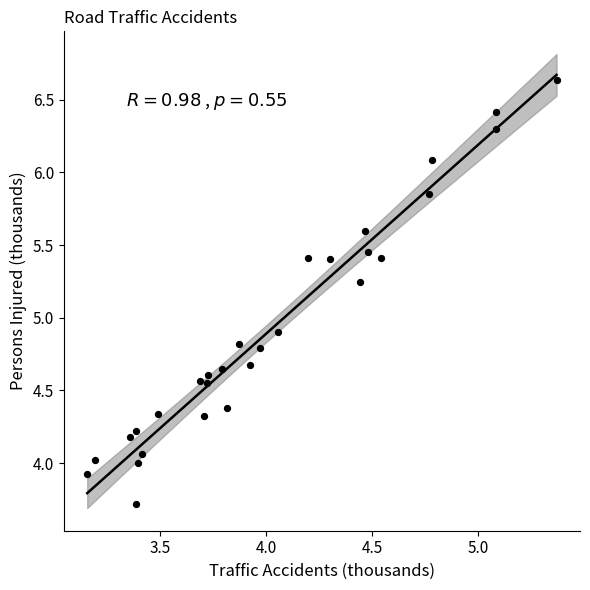

What is the range of X values (max minus min)?

2.2